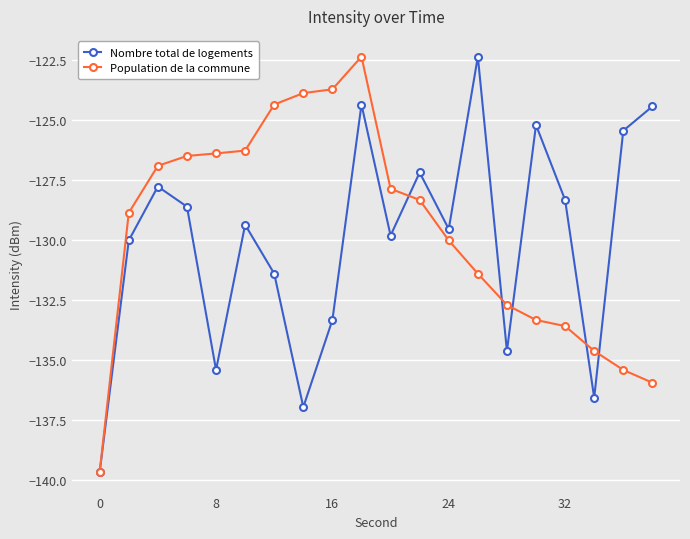

How many lines are shown in the chart?

2